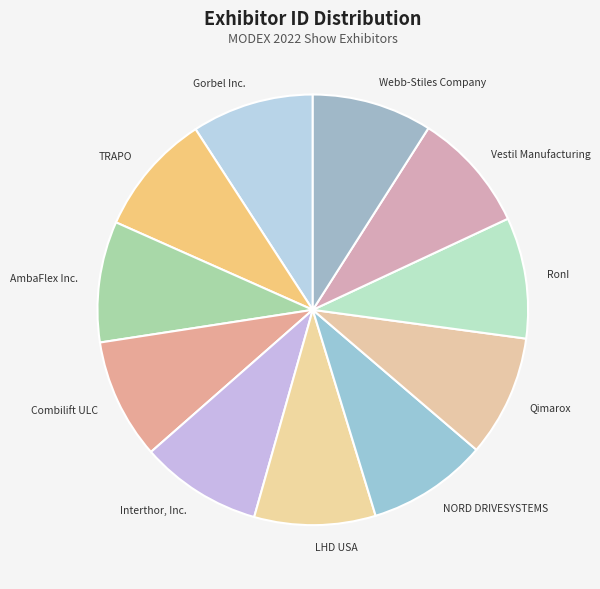

Is it true that NORD DRIVESYSTEMS is 9% of the pie?

True